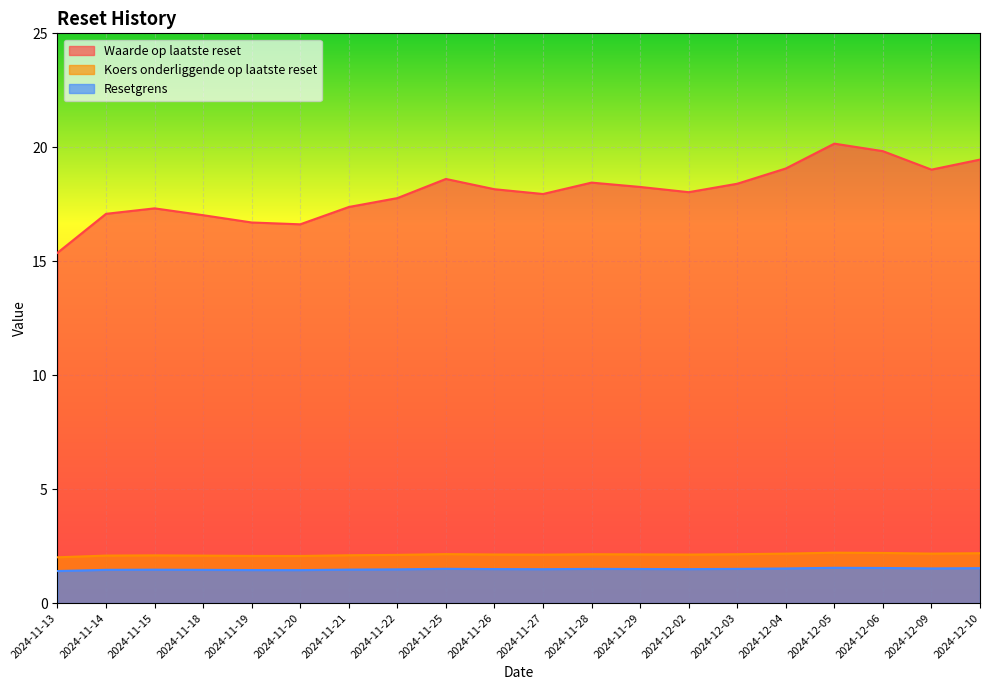

Reading right to left, what are all the values shown in this chart?

Waarde op laatste reset: 19.5	19.0	19.8	20.2	19.1	18.4	18.0	18.3	18.4	17.9	18.2	18.6	17.8	17.4	16.6	16.7	17.0	17.3	17.1	15.4
Koers onderliggende op laatste reset: 2.2	2.2	2.2	2.2	2.2	2.1	2.1	2.1	2.1	2.1	2.1	2.1	2.1	2.1	2.1	2.1	2.1	2.1	2.1	2.0
Resetgrens: 1.5	1.5	1.5	1.5	1.5	1.5	1.5	1.5	1.5	1.5	1.5	1.5	1.5	1.5	1.4	1.4	1.5	1.5	1.5	1.4